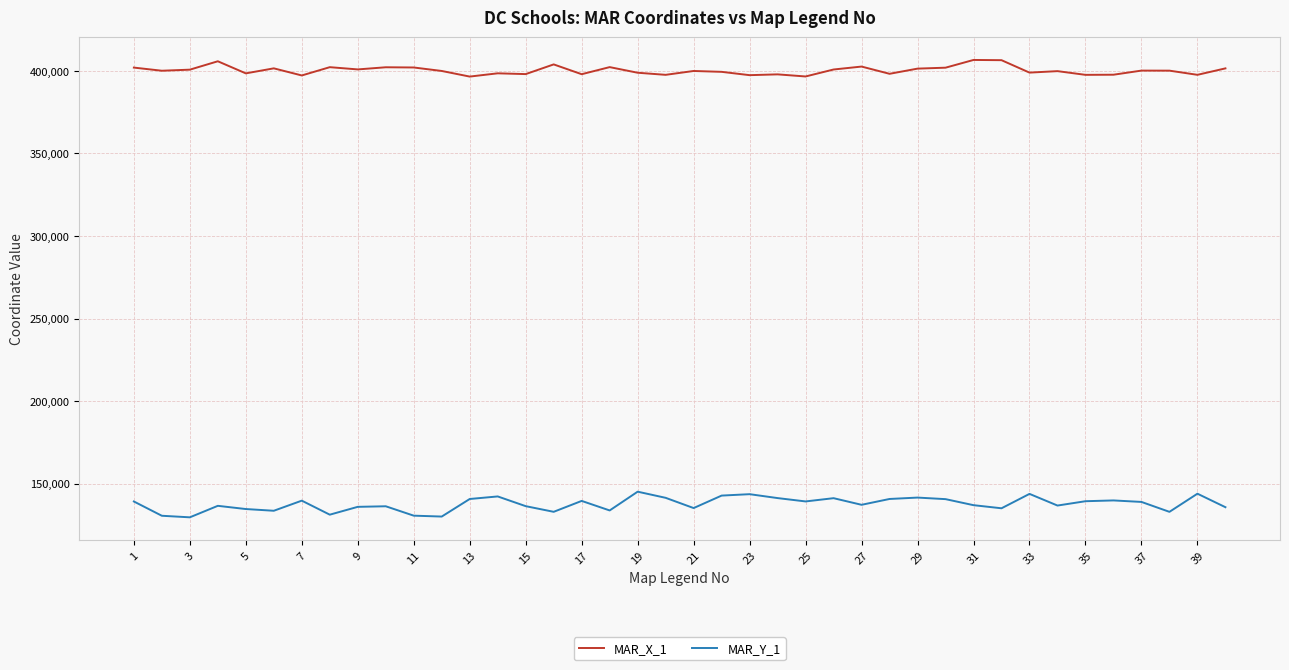

True or false: MAR_X_1 and MAR_Y_1 intersect in this chart.

False